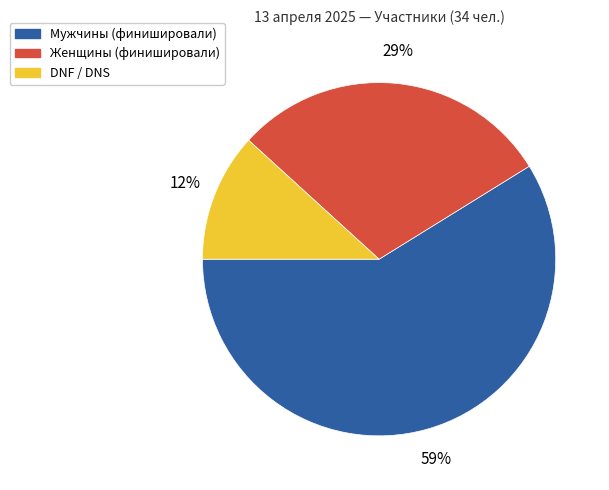

Is there any slice that represents more than half of the pie?

Yes